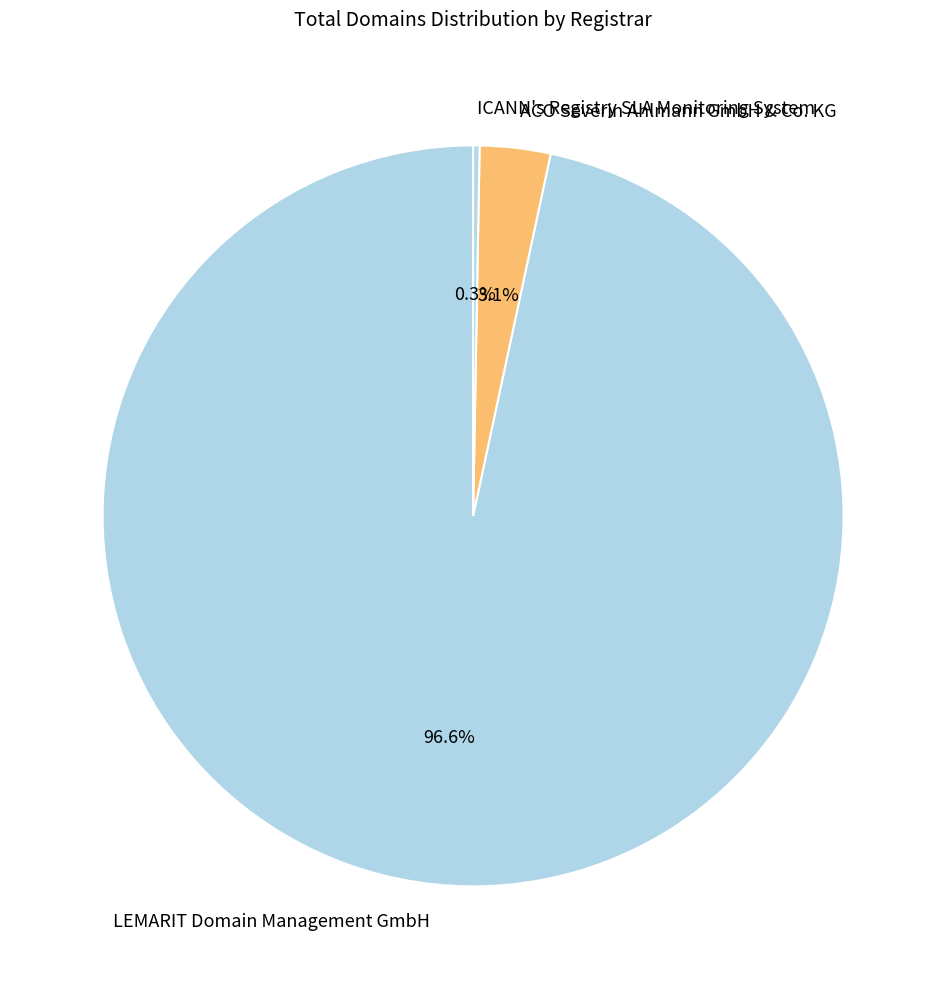

Combined, what portion of the pie is LEMARIT Domain Management GmbH and ICANN's Registry SLA Monitoring System?

96.9%